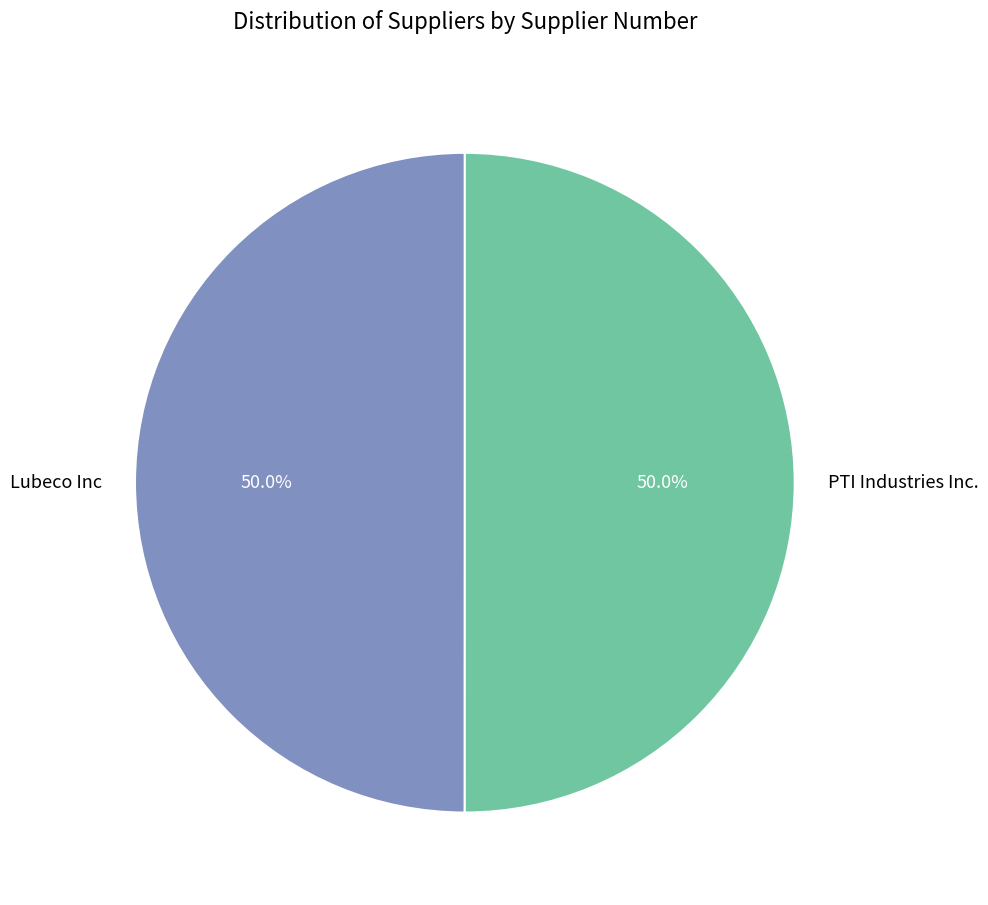

What percentage is NOT represented by PTI Industries Inc.?

50.0%